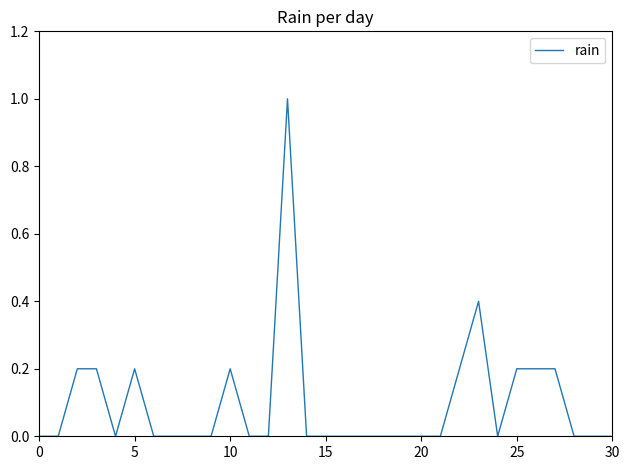

What is the greatest value displayed?

1.0